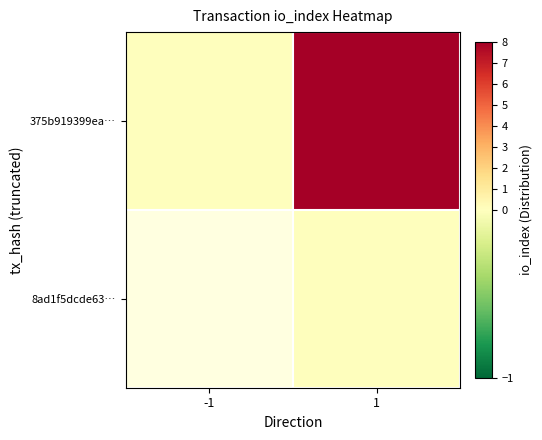

How many 375b919399ea… values are between 0 and 8?

2